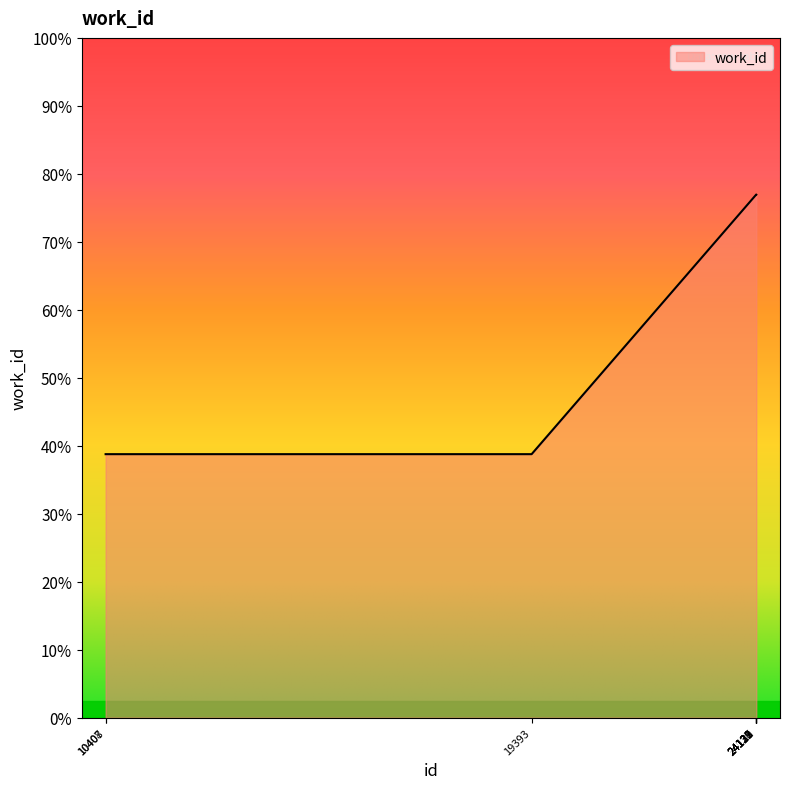

What is the approximate value at 24132, to the nearest 50?

7950